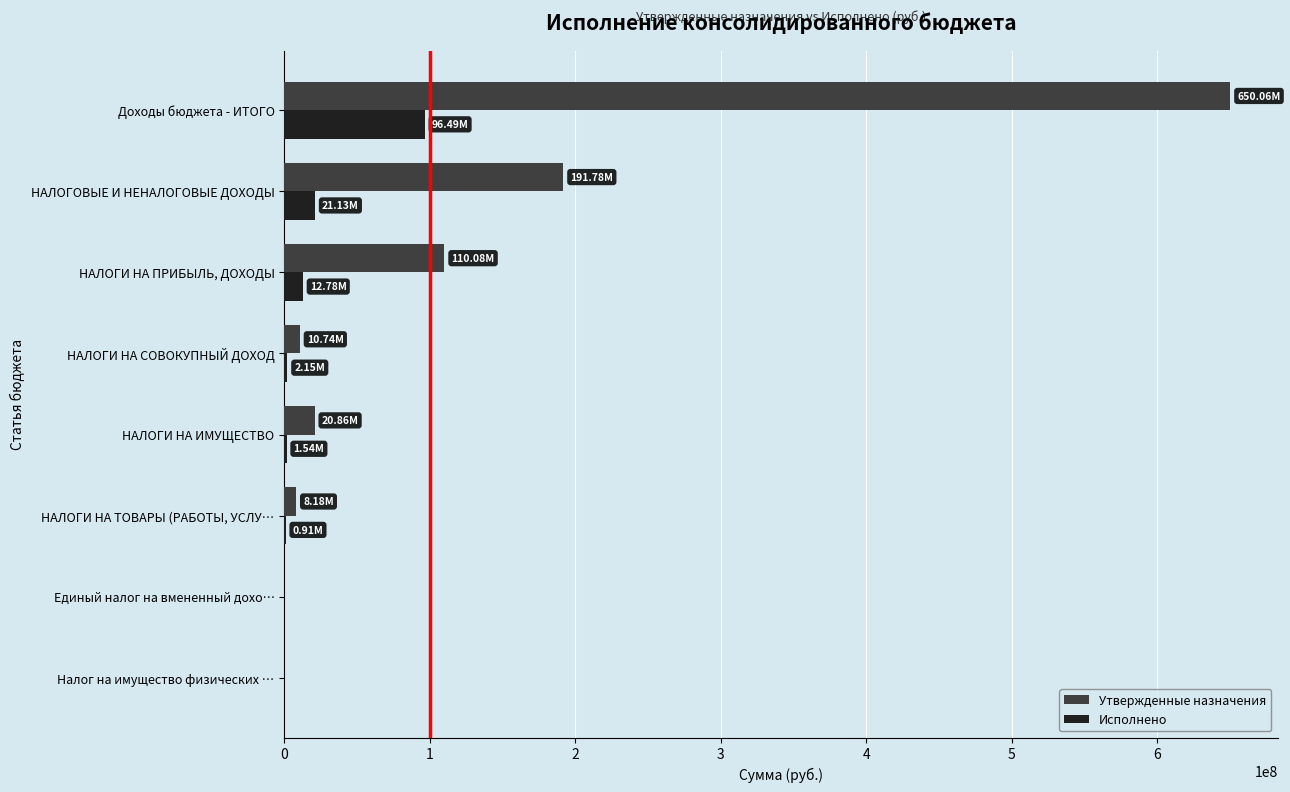

At which category is the sum across all series the highest?

Доходы бюджета - ИТОГО